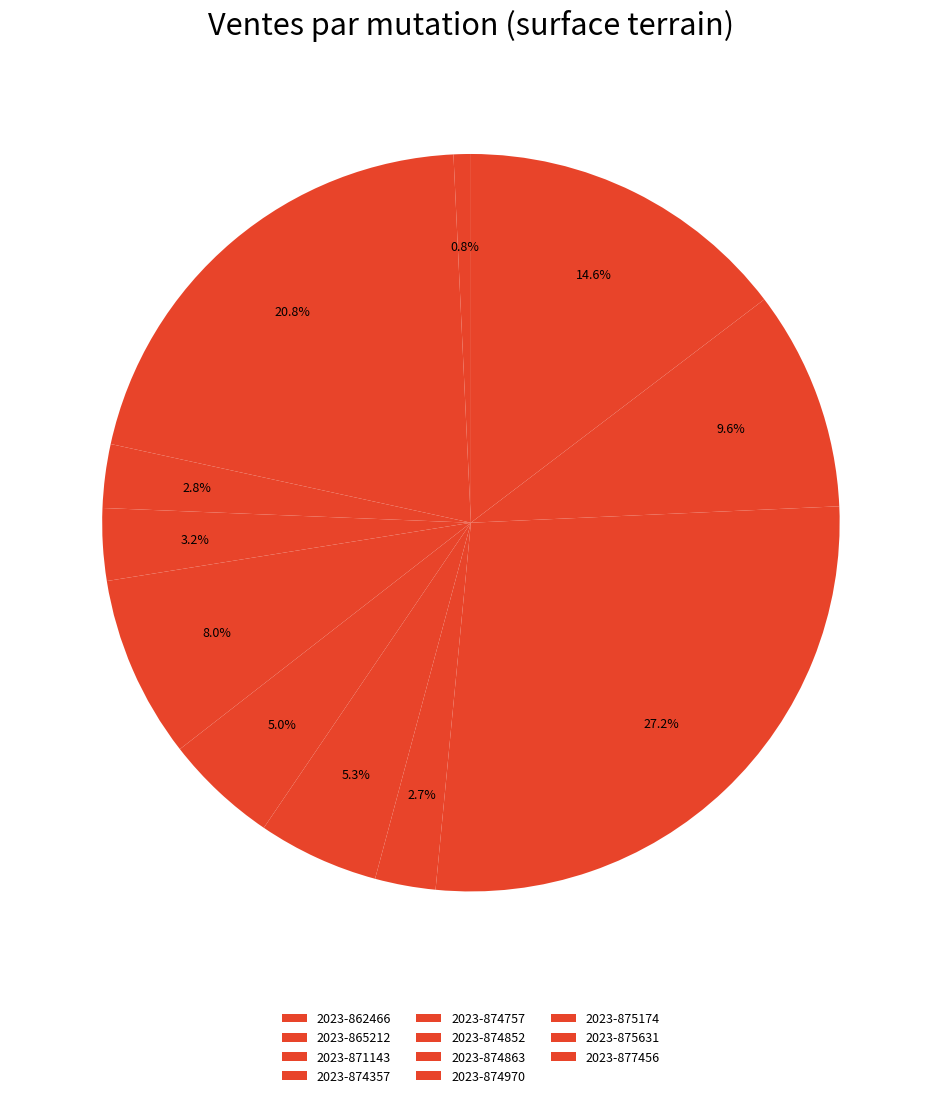

How many segments does this pie chart have?

11